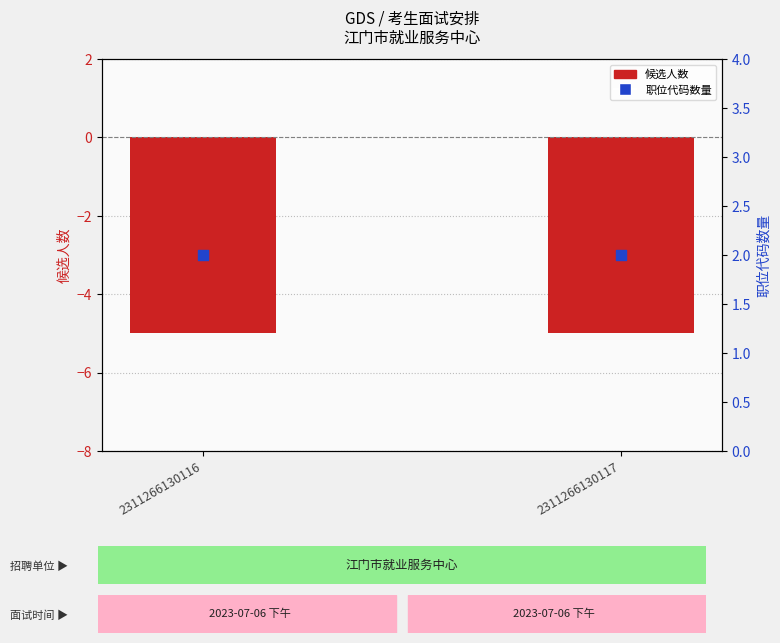

At which category is the sum across all series the highest?

2311266130116